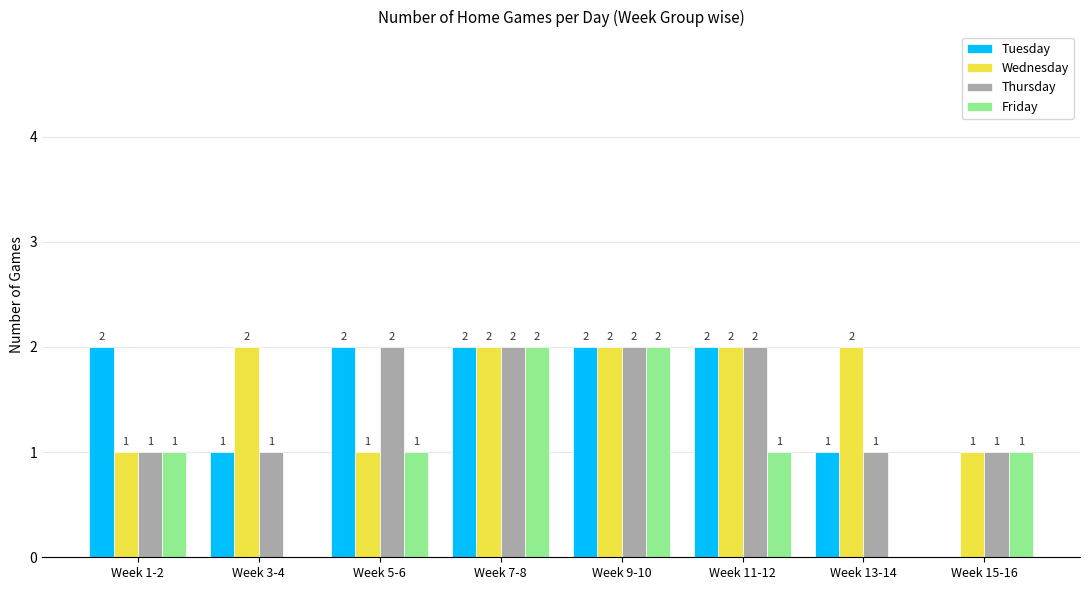

Reading left to right, list all the values displayed in this chart.

Tuesday: Week 1-2=2	Week 3-4=1	Week 5-6=2	Week 7-8=2	Week 9-10=2	Week 11-12=2	Week 13-14=1	Week 15-16=0
Wednesday: Week 1-2=1	Week 3-4=2	Week 5-6=1	Week 7-8=2	Week 9-10=2	Week 11-12=2	Week 13-14=2	Week 15-16=1
Thursday: Week 1-2=1	Week 3-4=1	Week 5-6=2	Week 7-8=2	Week 9-10=2	Week 11-12=2	Week 13-14=1	Week 15-16=1
Friday: Week 1-2=1	Week 3-4=0	Week 5-6=1	Week 7-8=2	Week 9-10=2	Week 11-12=1	Week 13-14=0	Week 15-16=1